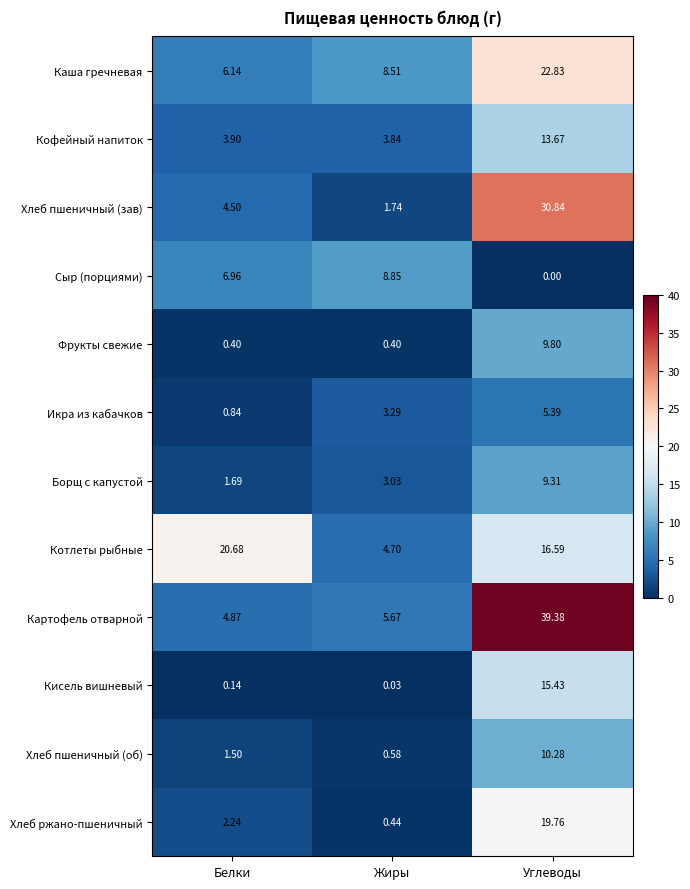

List the series in order of their peak value, lowest first.

Икра из кабачков, Сыр (порциями), Борщ с капустой, Фрукты свежие, Хлеб пшеничный (об), Кофейный напиток, Кисель вишневый, Хлеб ржано-пшеничный, Котлеты рыбные, Каша гречневая, Хлеб пшеничный (зав), Картофель отварной